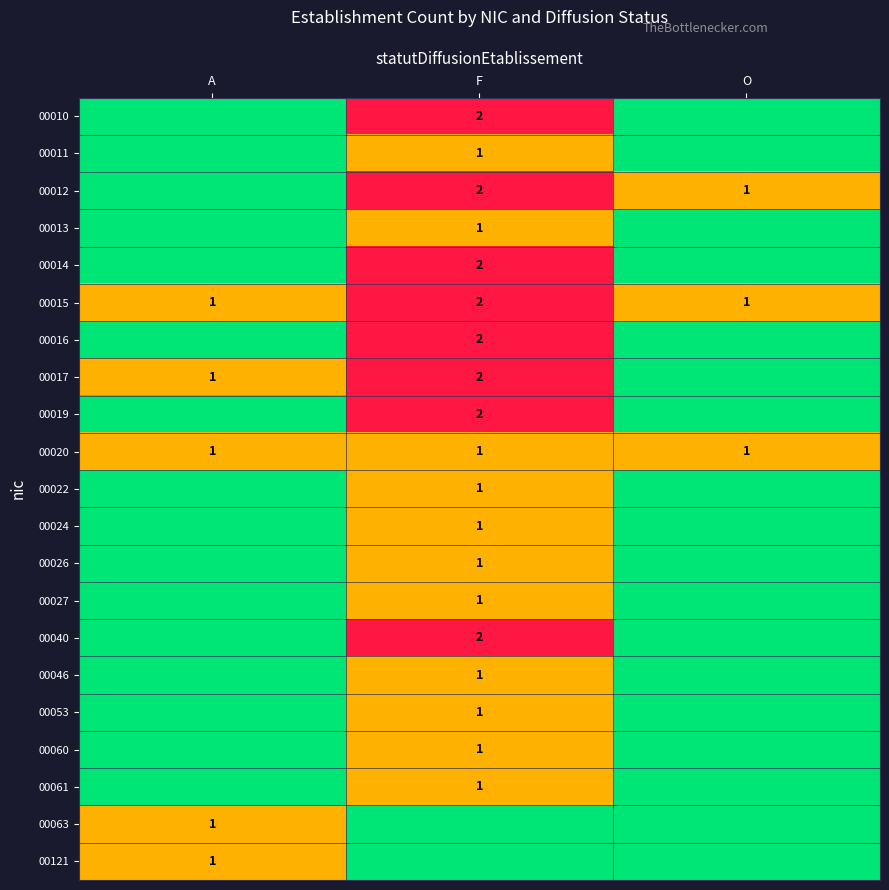

The value of 00012 at O is 1. True or false?

True